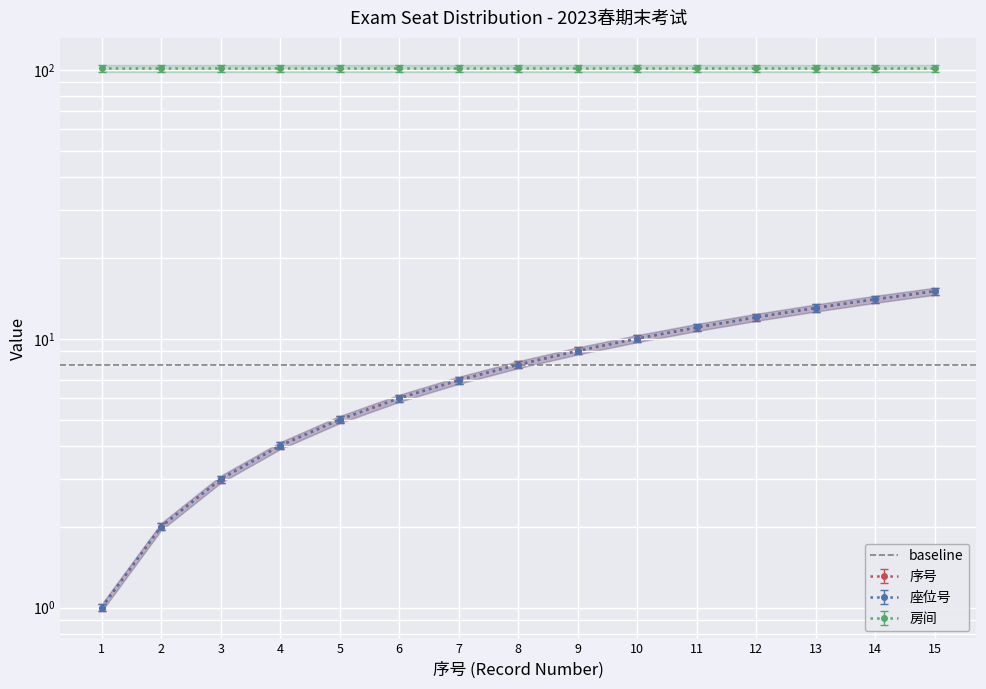

The 序号 series shows 13.1 at 9. True or false?

False